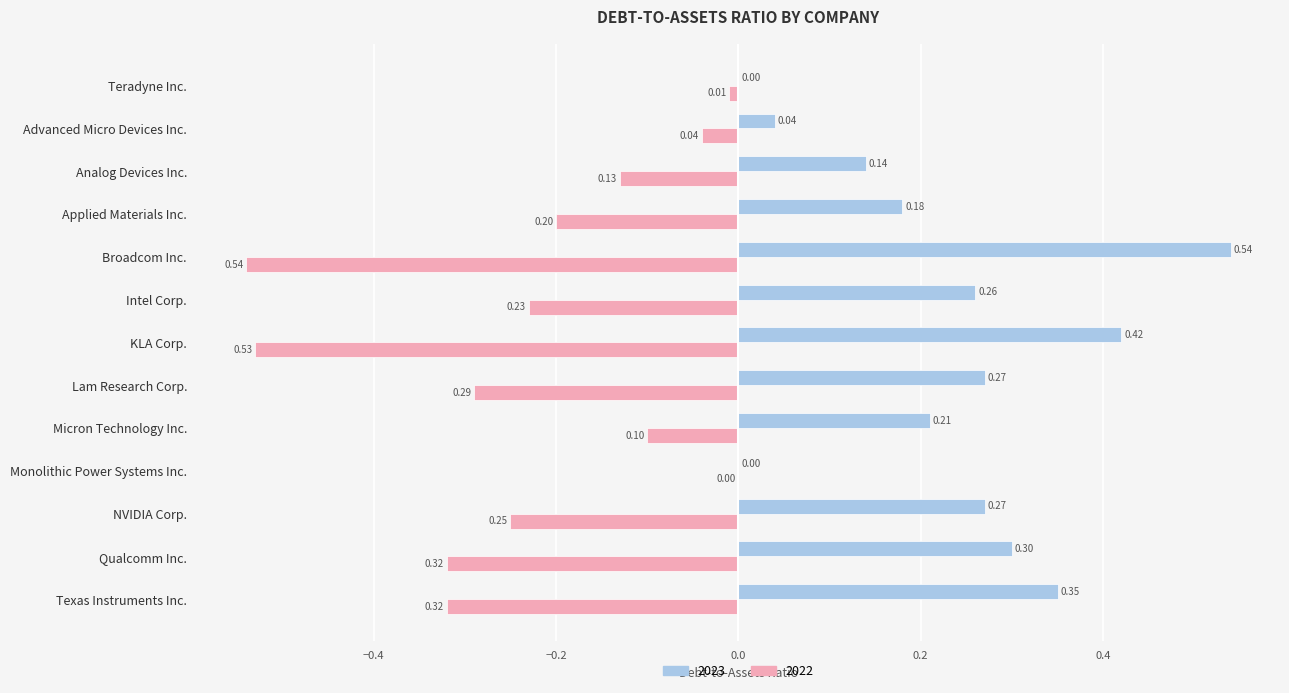

What is the sum of all 2022 values?

-3.0